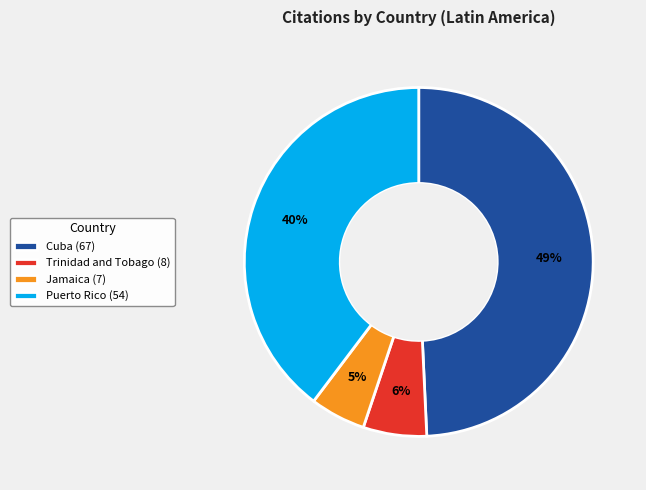

What percentage is the Puerto Rico slice, to the nearest percent?

40%